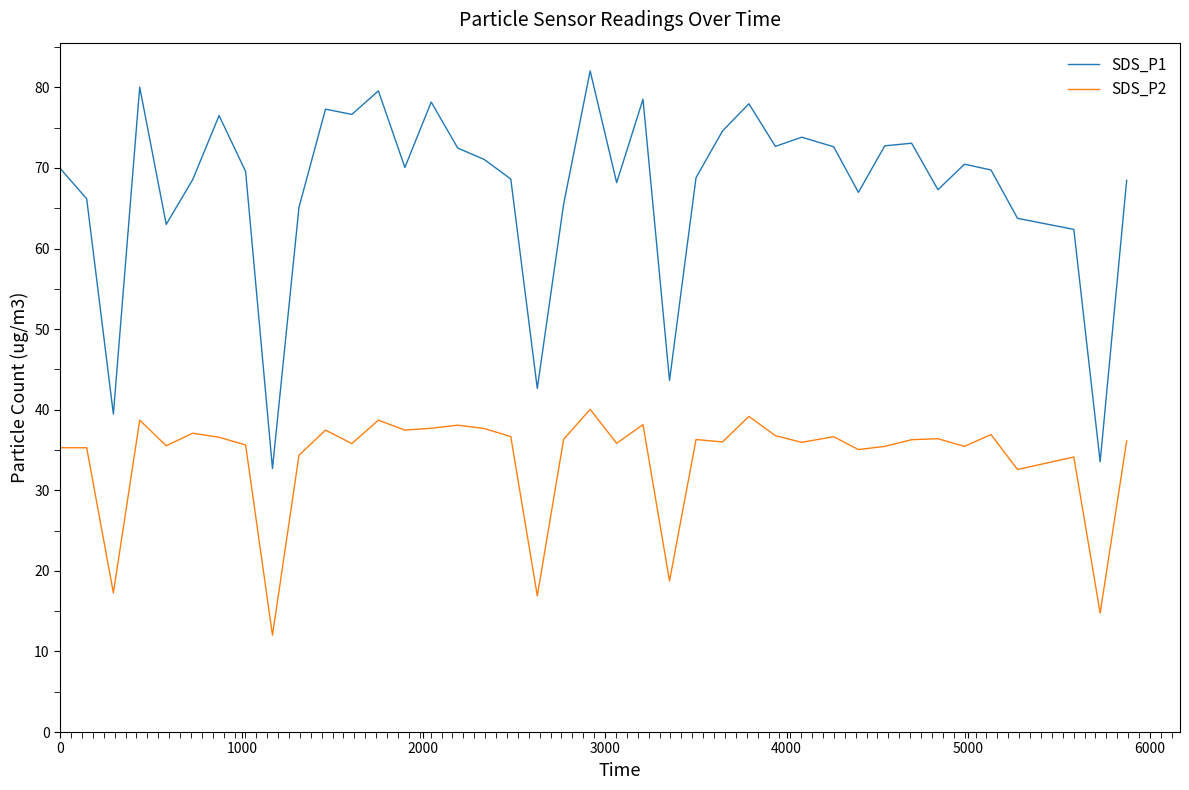

What is the sum of all SDS_P2 values?

1357.3